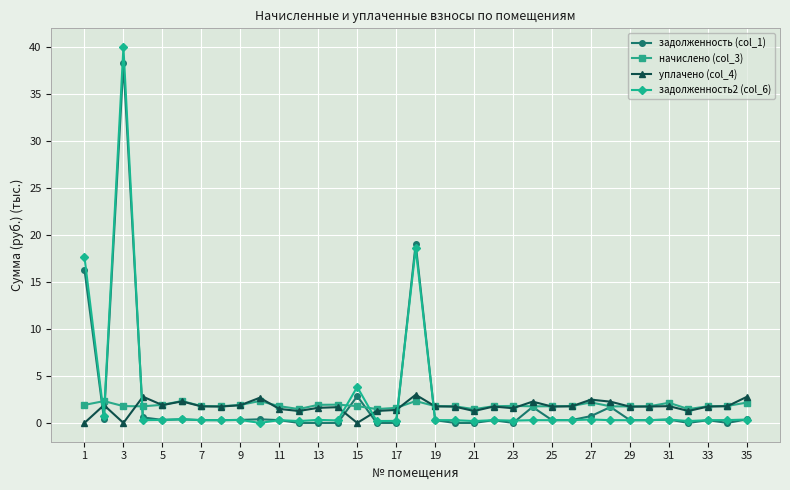

True or false: начислено (col_3) and задолженность2 (col_6) cross at least once.

True